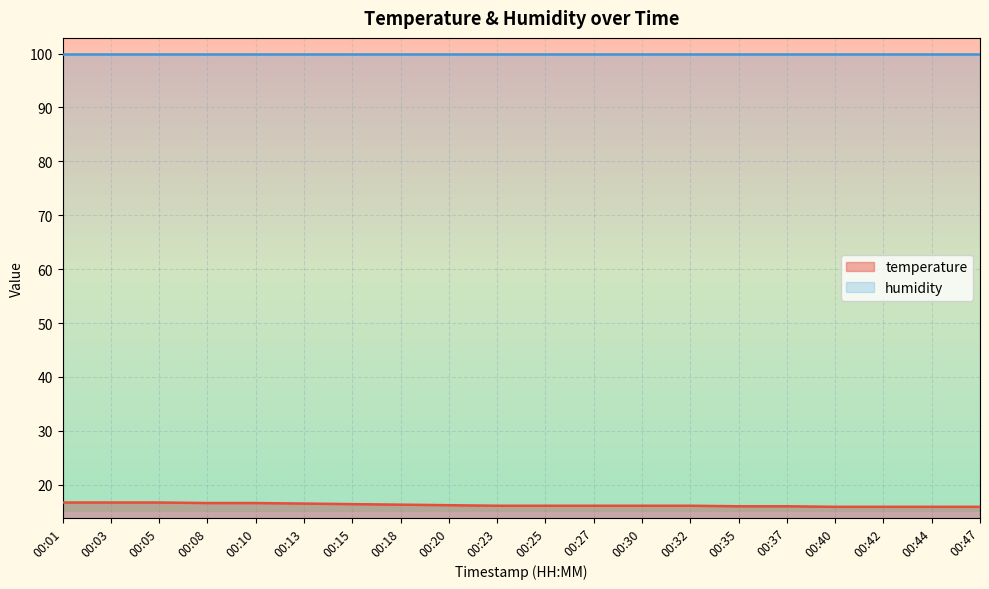

What is the minimum value shown in the chart?

15.9